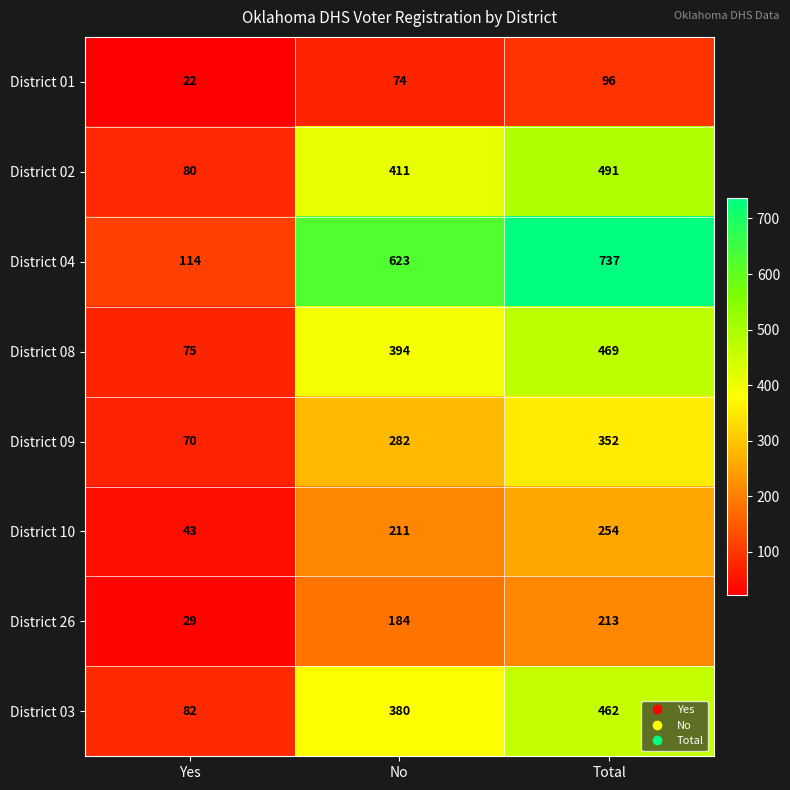

Reading right to left, list all the values displayed in this chart.

District 01: 96	74	22
District 02: 491	411	80
District 04: 737	623	114
District 08: 469	394	75
District 09: 352	282	70
District 10: 254	211	43
District 26: 213	184	29
District 03: 462	380	82